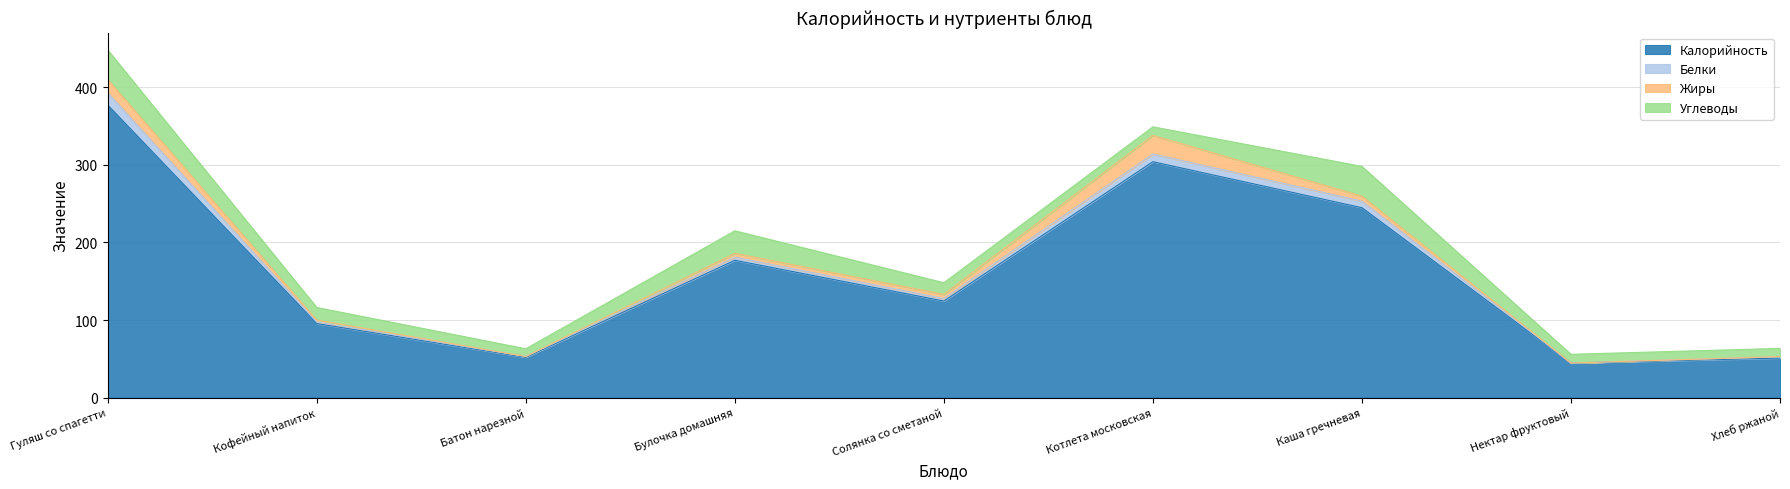

At which category does Калорийность reach its first local peak?

Булочка домашняя